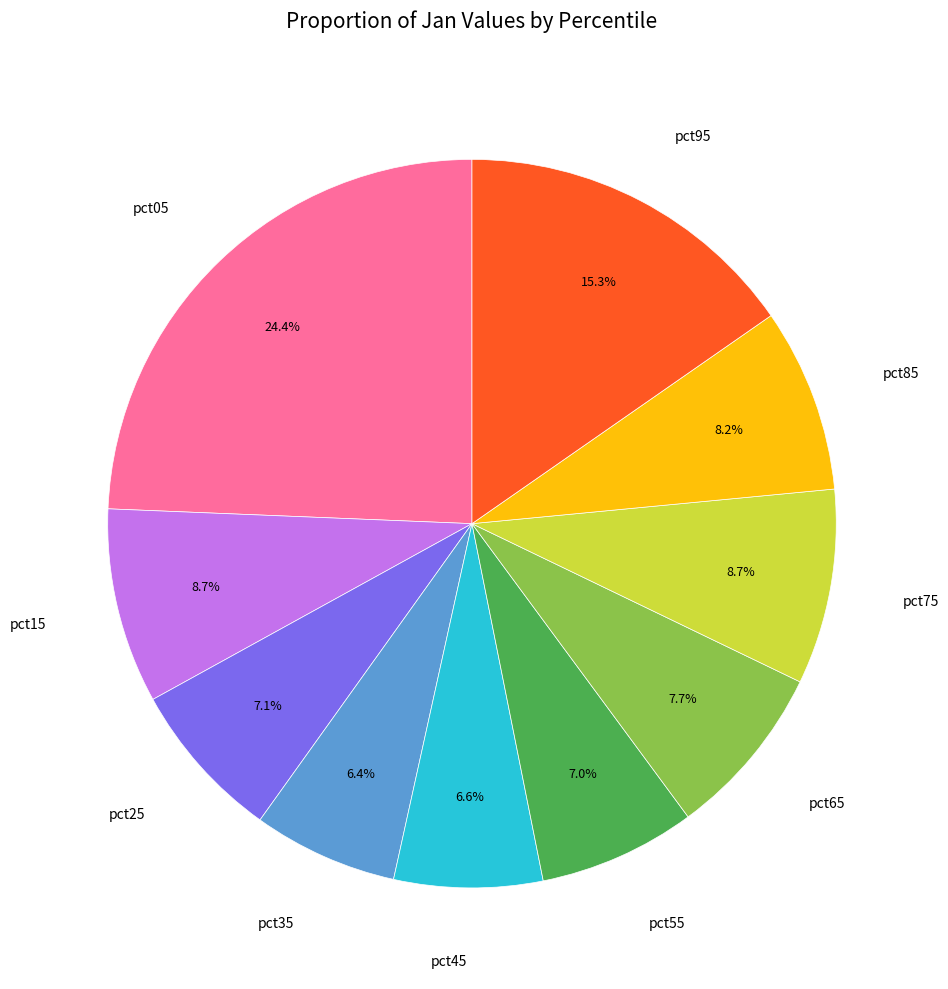

Is the sum of pct85 and pct15 greater than half?

No